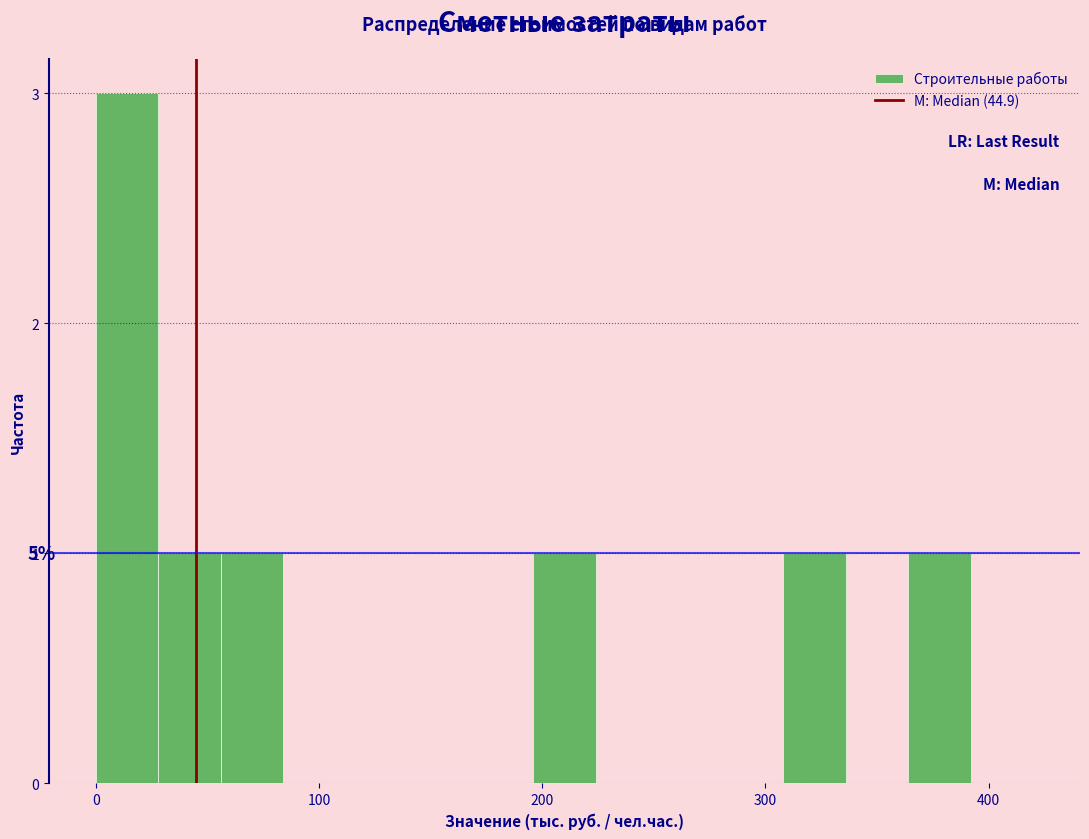

Around what value on the x-axis is the tallest bar? Give the approximate position of its centre, as read against the axis.

10